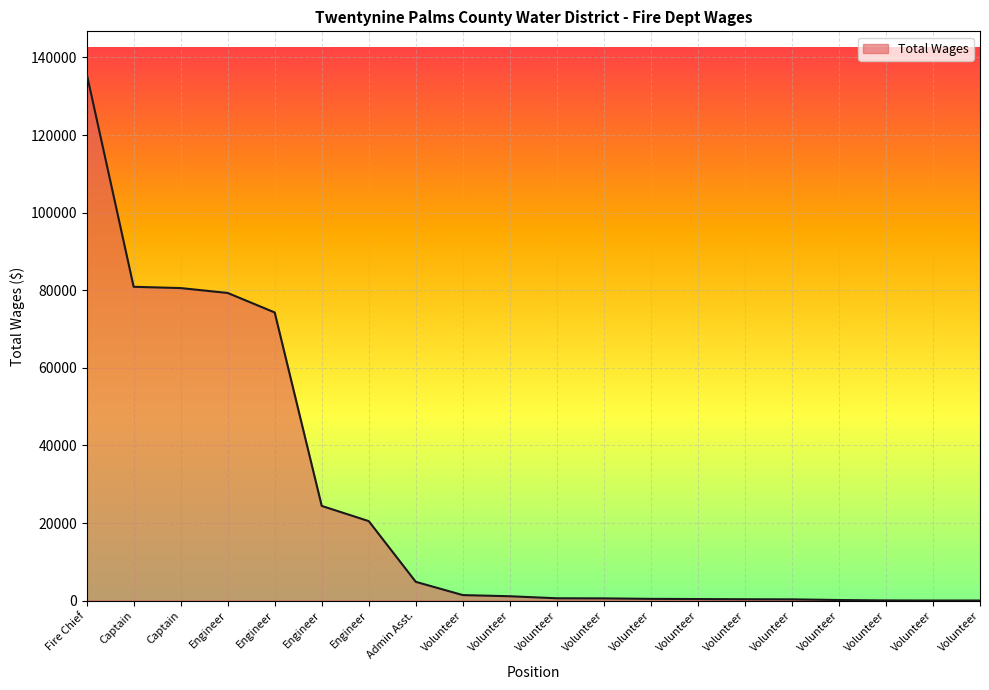

What is the difference between the second highest and minimum values?

80866